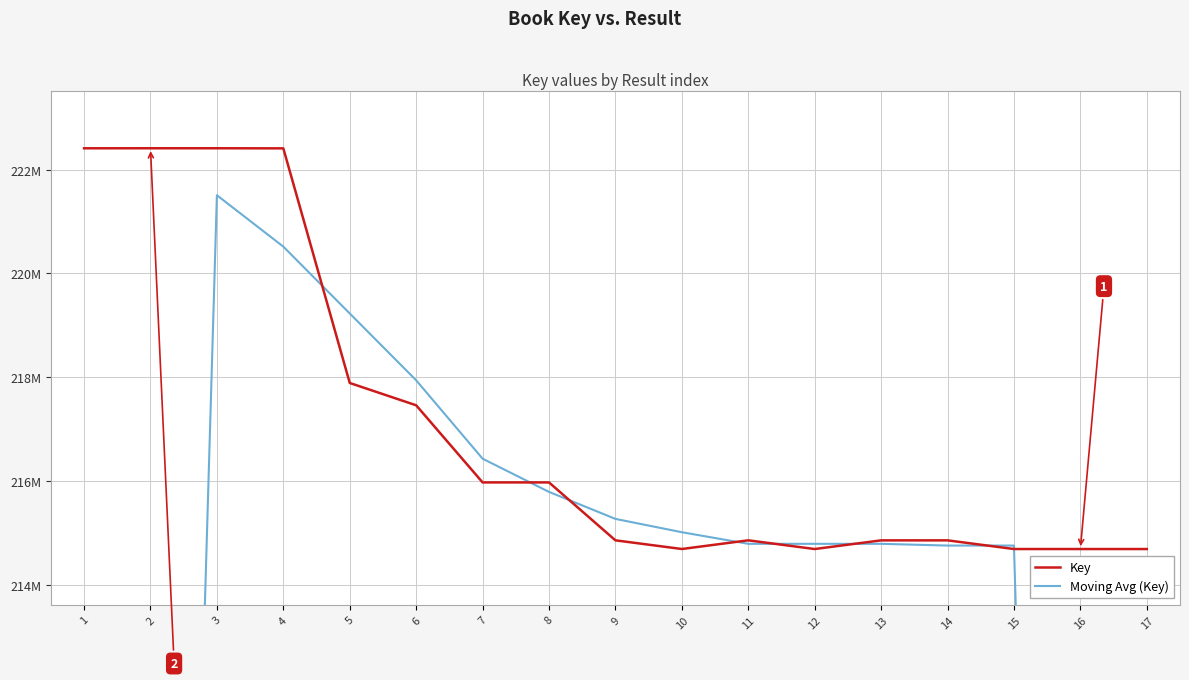

List the series in order of their overall mean, highest first.

Key, Moving Avg (Key)